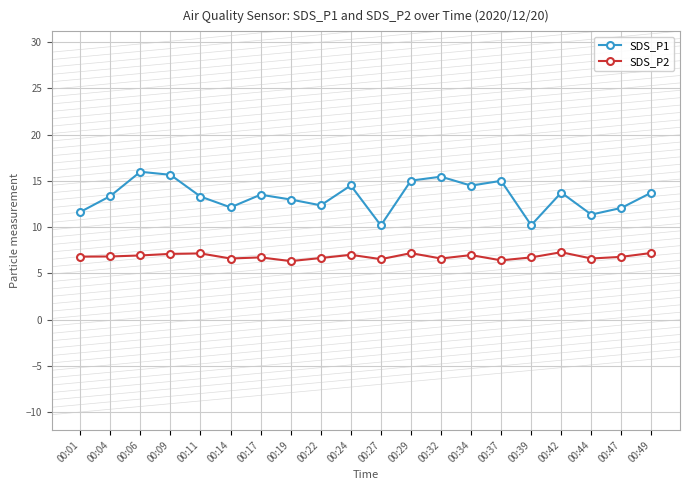

True or false: SDS_P2 and SDS_P1 cross at least once.

False